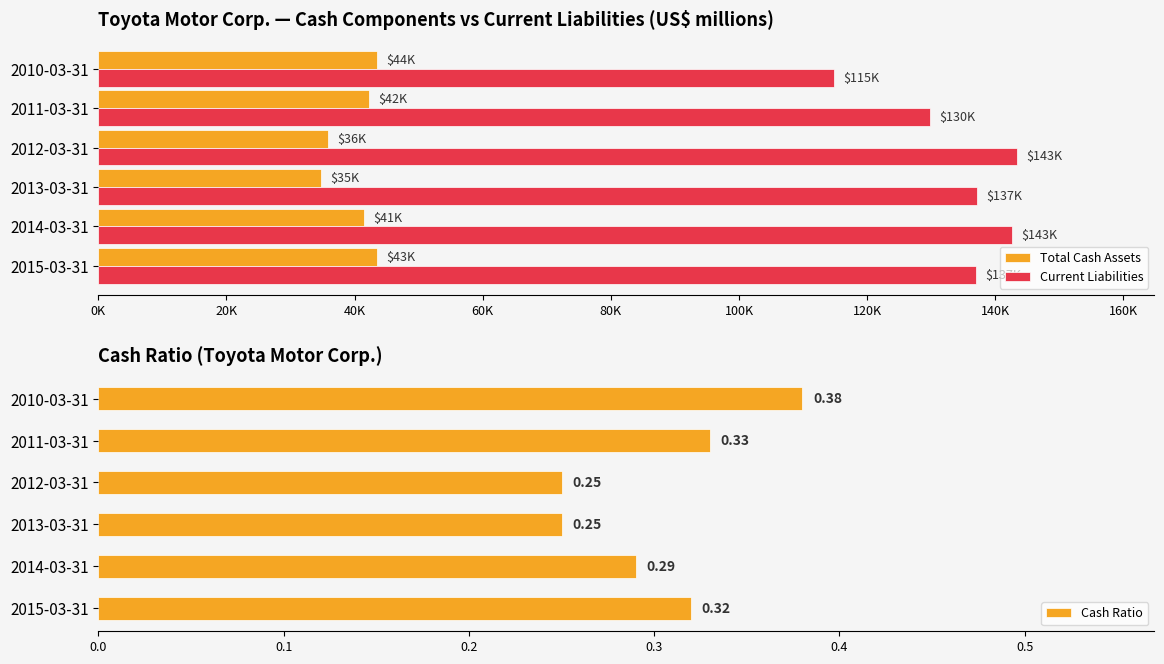

What is the sum of the Cash Ratio values at 2012-03-31 and 2013-03-31?

0.5